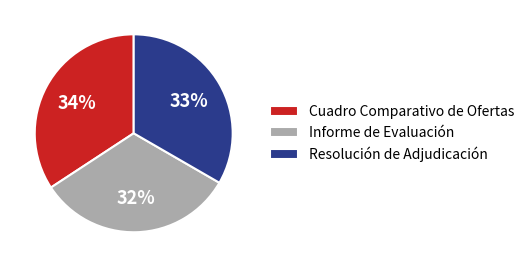

To the nearest percent, what percentage of the pie is Cuadro Comparativo de Ofertas?

34%